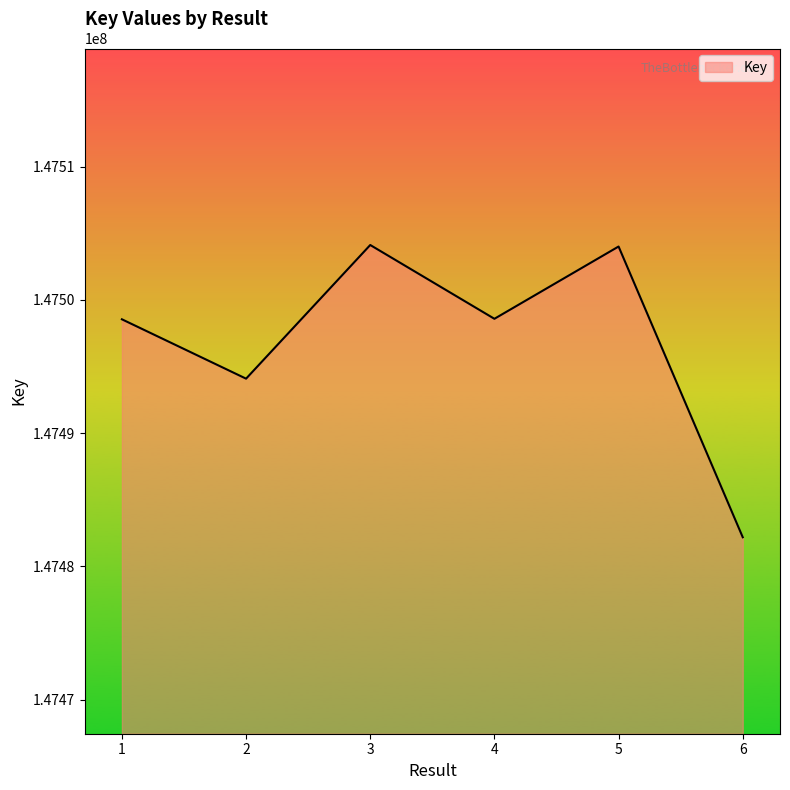

What is the greatest value displayed?

147504121